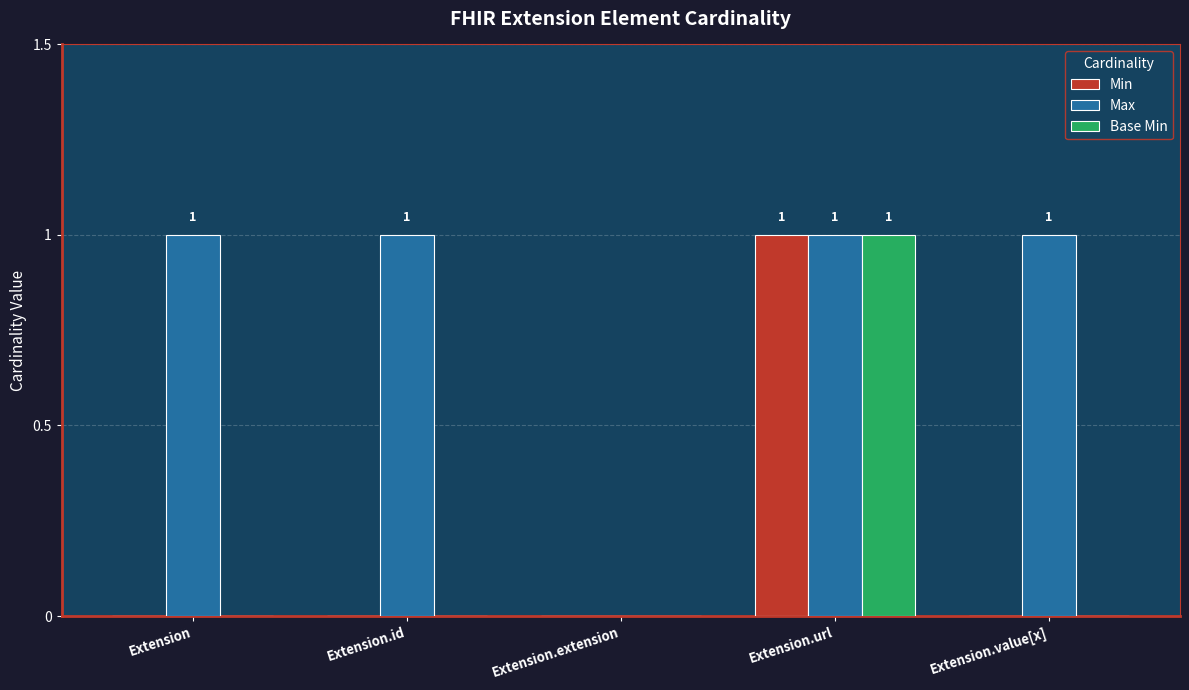

Which series has the largest total across all categories?

Max